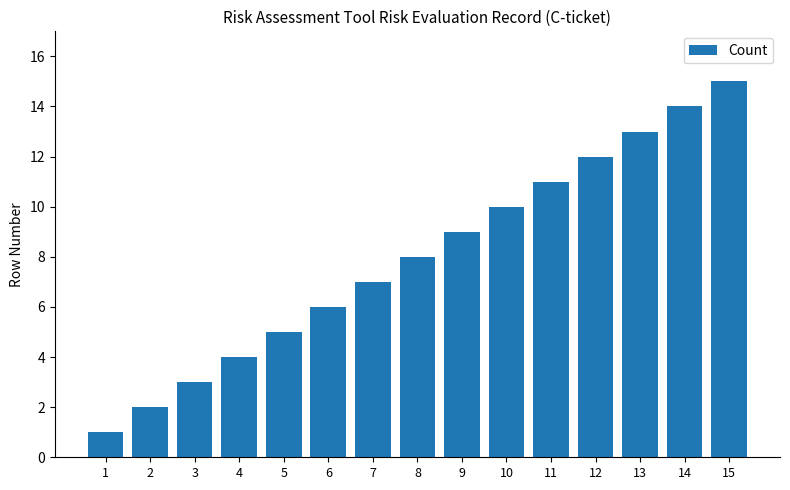

Is it true that the value at 8 is 13?

False